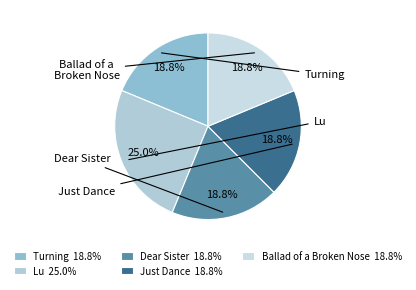

Does any single category account for the majority?

No